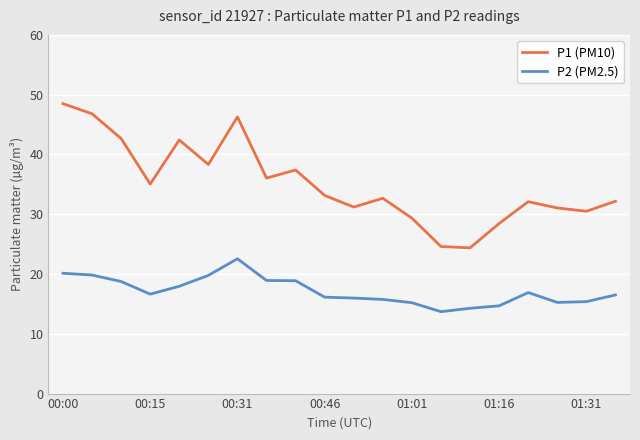

What is the minimum value shown in the chart?

13.7